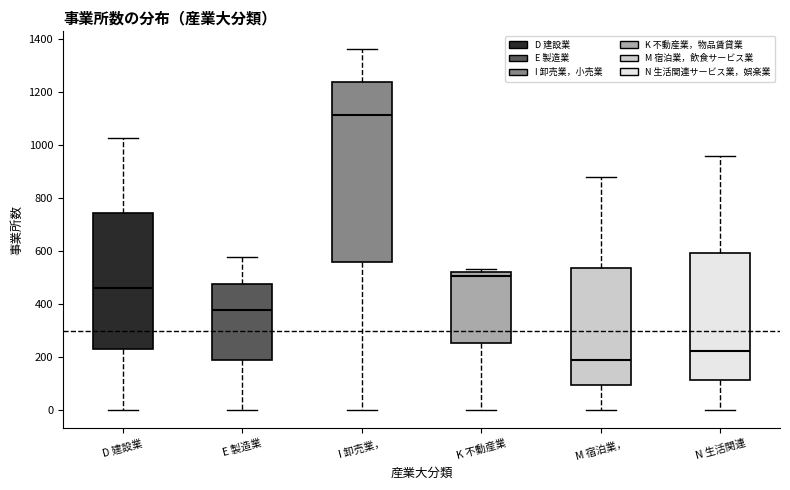

Reading left to right, transcribe this box plot: for each box, give where its median line is, the range the box spans, and where its two whiskers end, as read against the y-axis. The values are not printed on the chart, so give them approximately, as read against the axis.

D 建設業: median 460, box 240 to 740, whiskers 0 to 1020
E 製造業: median 380, box 180 to 480, whiskers 0 to 580
I 卸売業，: median 1120, box 560 to 1240, whiskers 0 to 1360
K 不動産業: median 500, box 260 to 520, whiskers 0 to 540
M 宿泊業，: median 200, box 100 to 540, whiskers 0 to 880
N 生活関連: median 220, box 120 to 600, whiskers 0 to 960